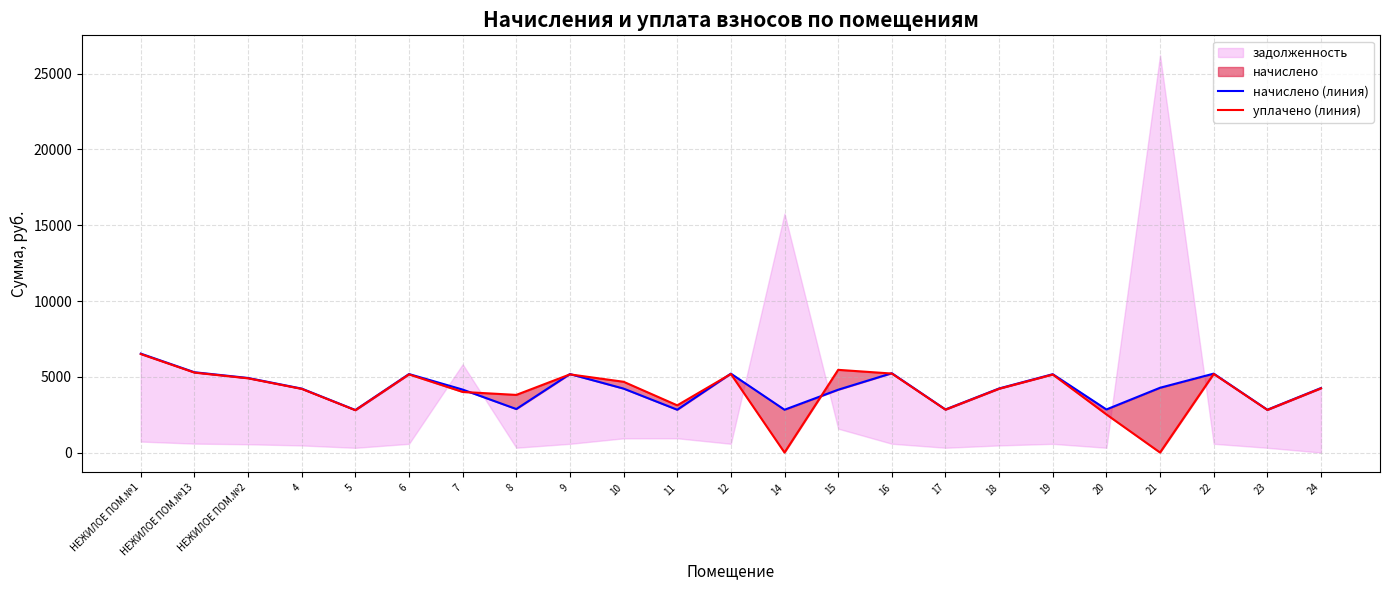

The value of уплачено (линия) at 20 is 4391.5. True or false?

False